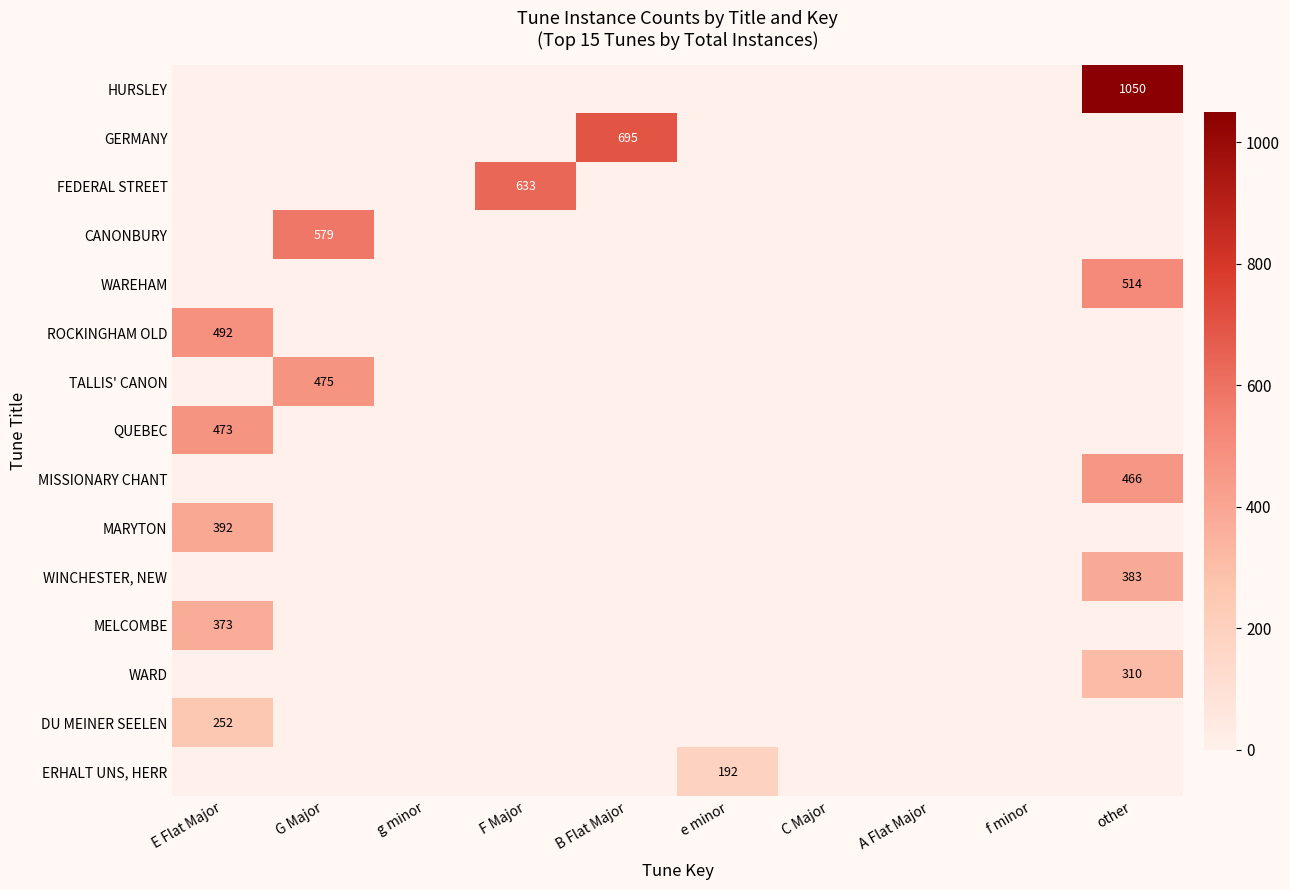

True or false: GERMANY has a value of 695 at B Flat Major.

True